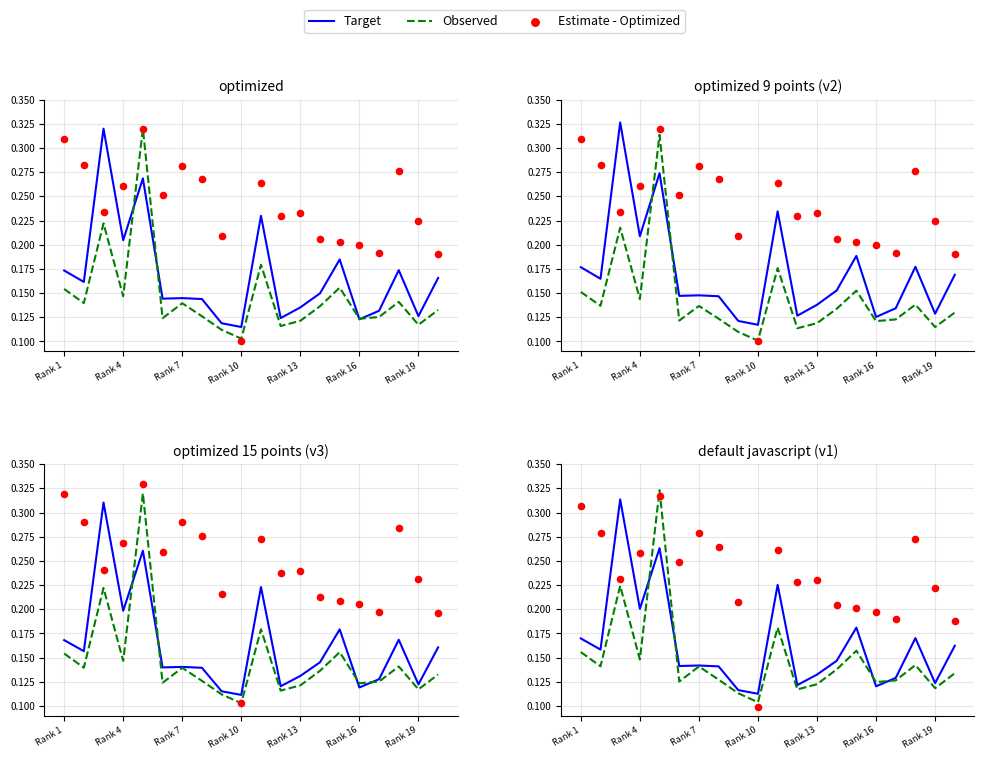

Which series contains the lowest Y value?

Estimate - Optimized